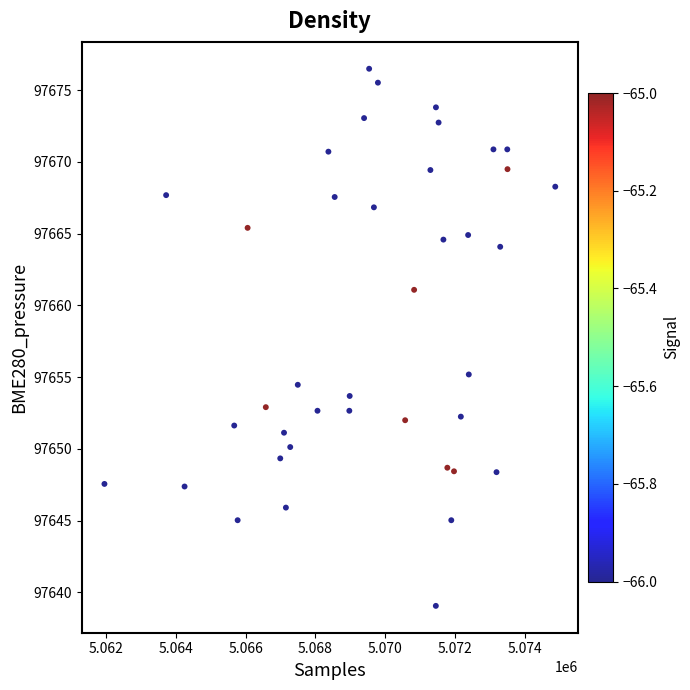

What Y value in the scatter plot is closest to 97657?

97655.2